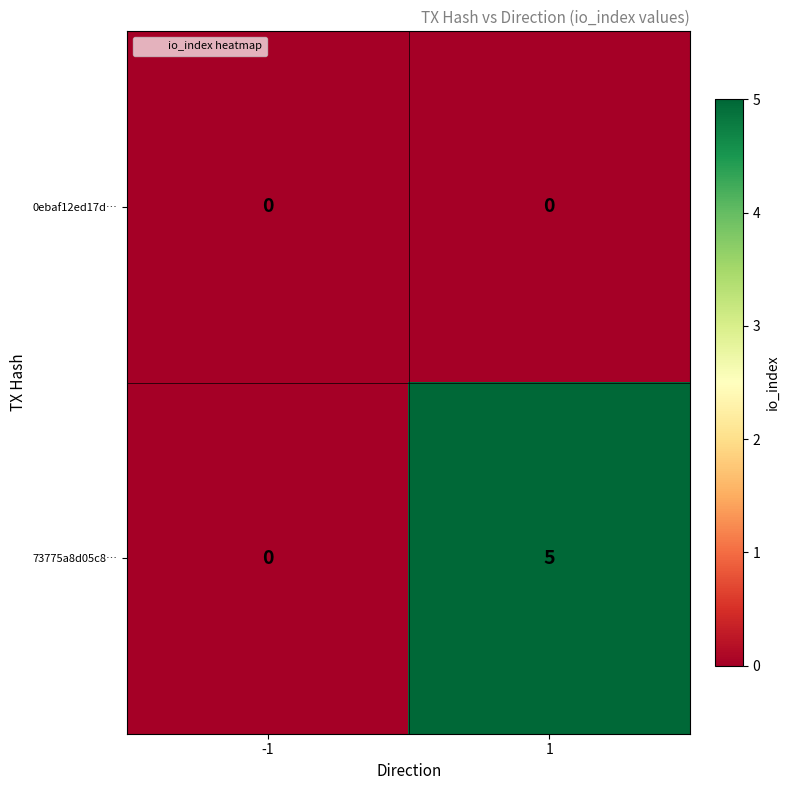

What value does the 73775a8d05c8… series have at 1?

5